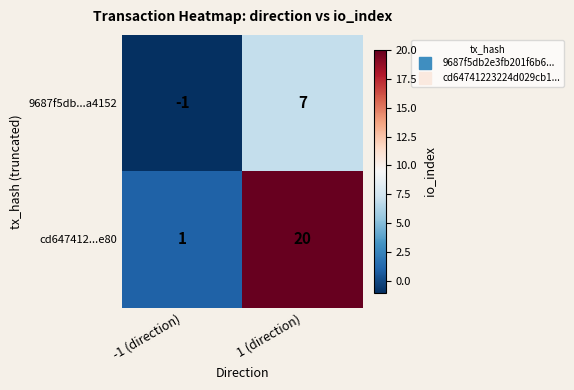

Which series has the largest range (max minus min)?

cd647412...e80